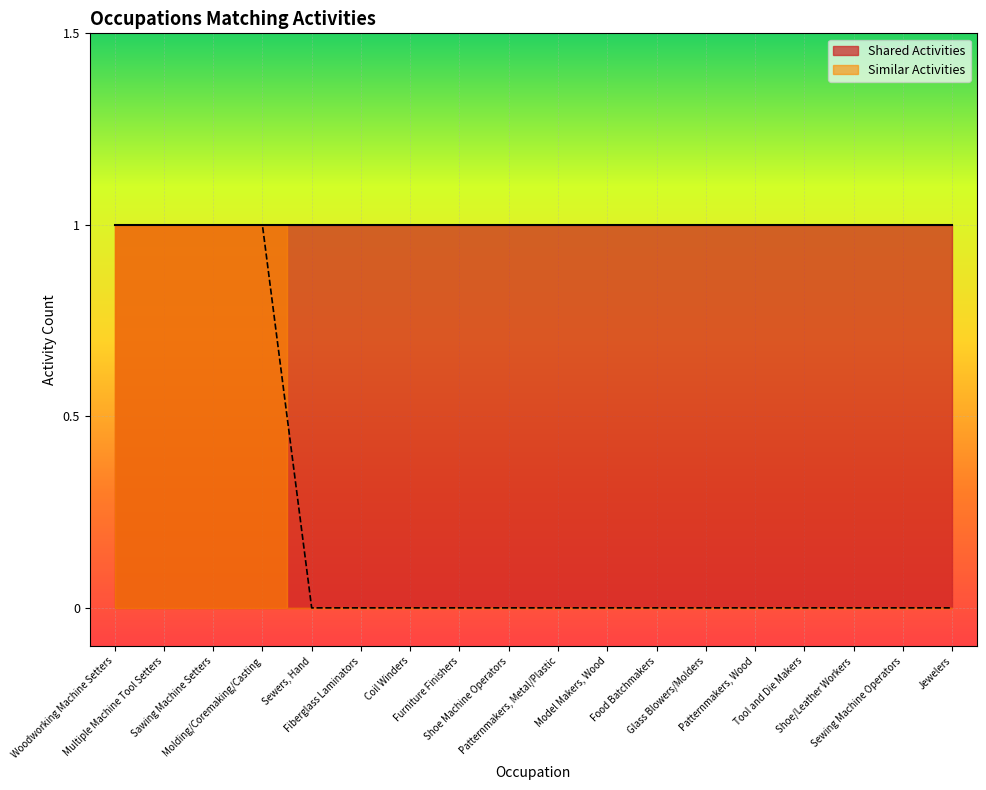

True or false: the data shows 1 at Sawing Machine Setters.

False